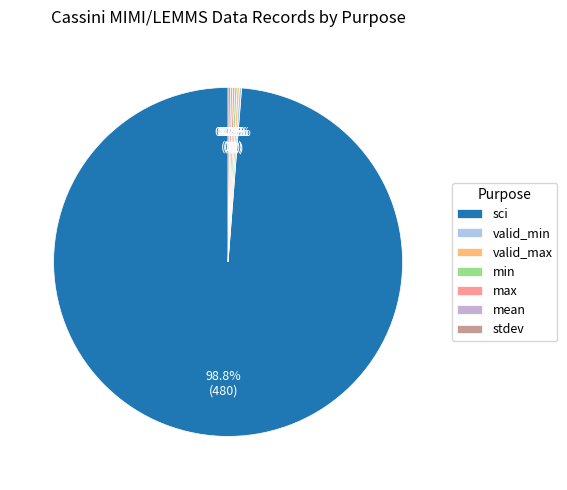

The valid_max slice represents 0% of the pie. True or false?

True